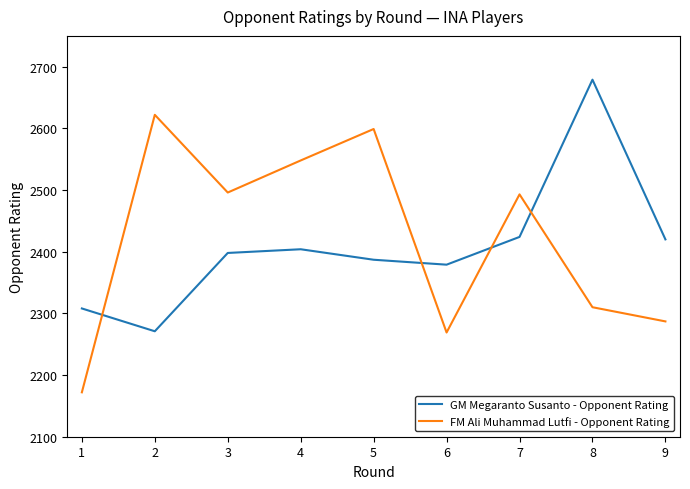

Where is the first local minimum for GM Megaranto Susanto - Opponent Rating?

2